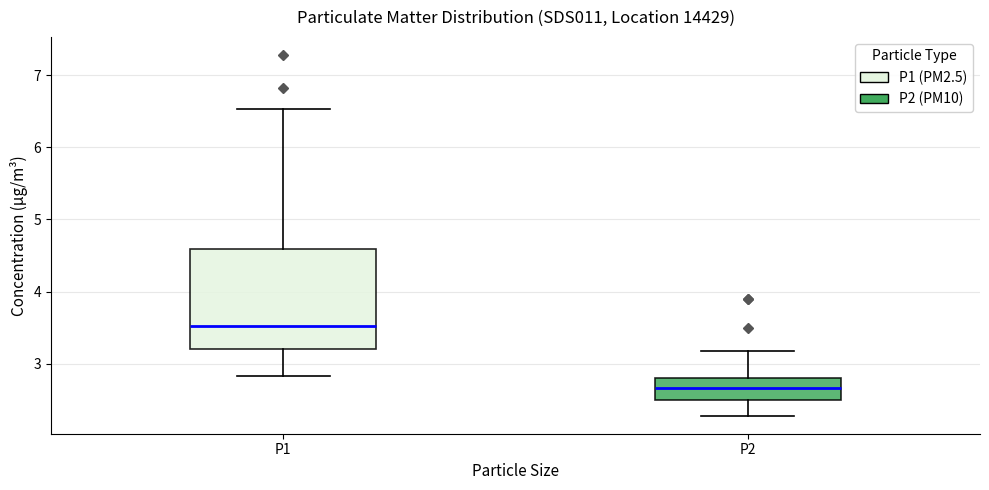

Reading left to right, transcribe this box plot: for each box, give where its median line is, the range the box spans, and where its two whiskers end, as read against the y-axis. The values are not printed on the chart, so give them approximately, as read against the axis.

P1: median 3.5, box 3.2 to 4.6, whiskers 2.8 to 6.5
P2: median 2.7, box 2.5 to 2.8, whiskers 2.3 to 3.2